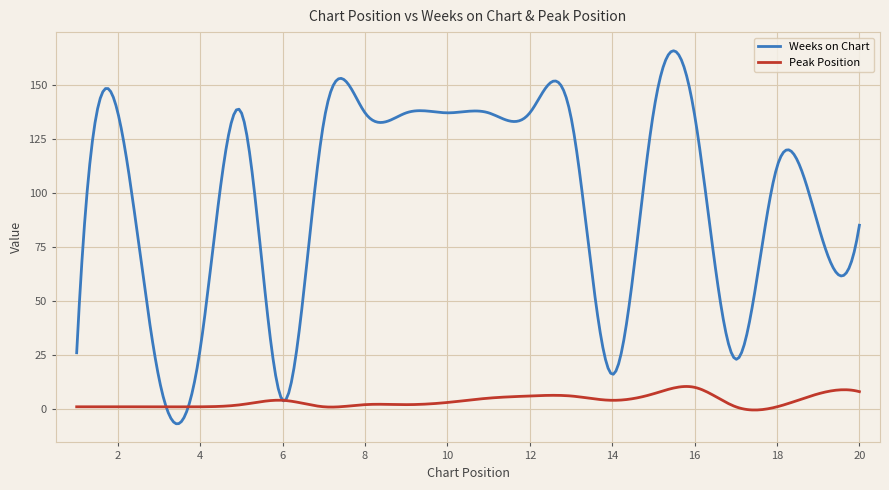

Rank the series by their maximum value, from highest to lowest.

Weeks on Chart, Peak Position